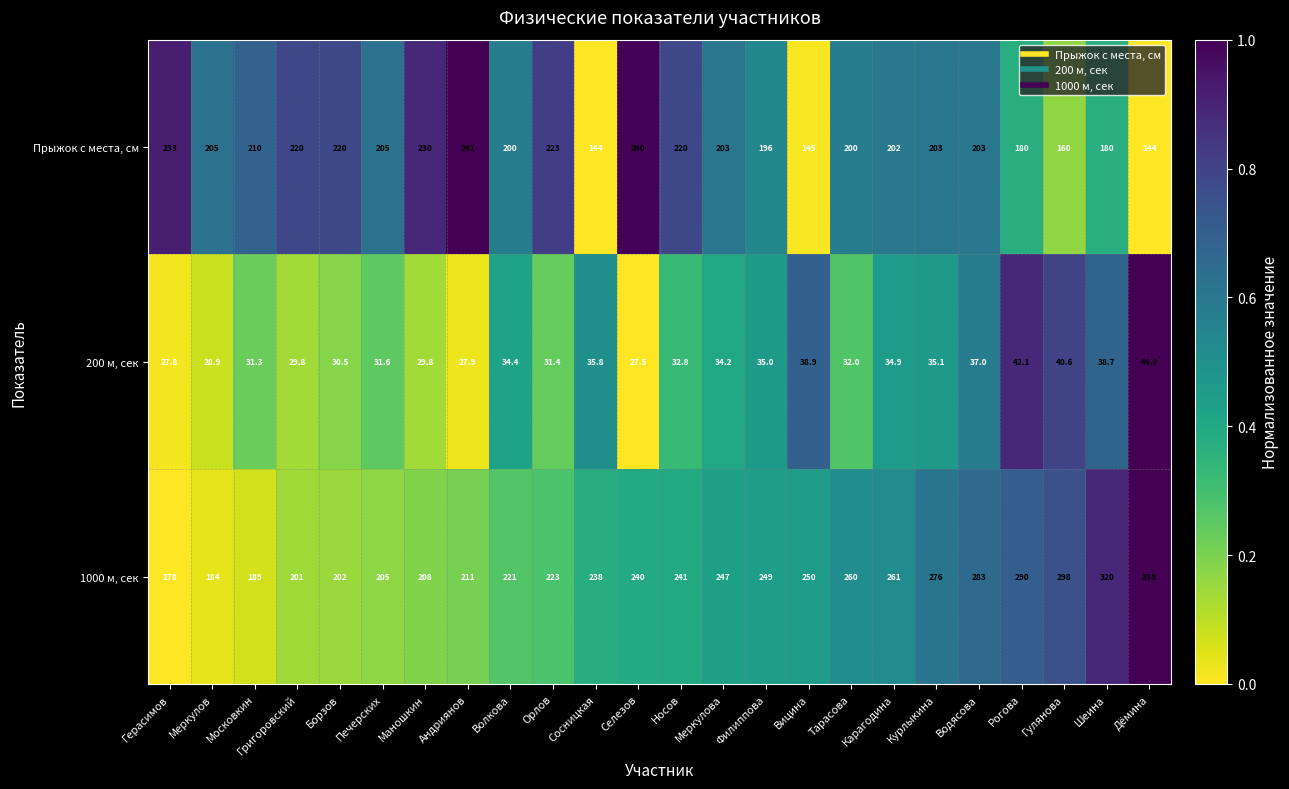

What is the spread (max minus min) of values at Борзов?

189.5